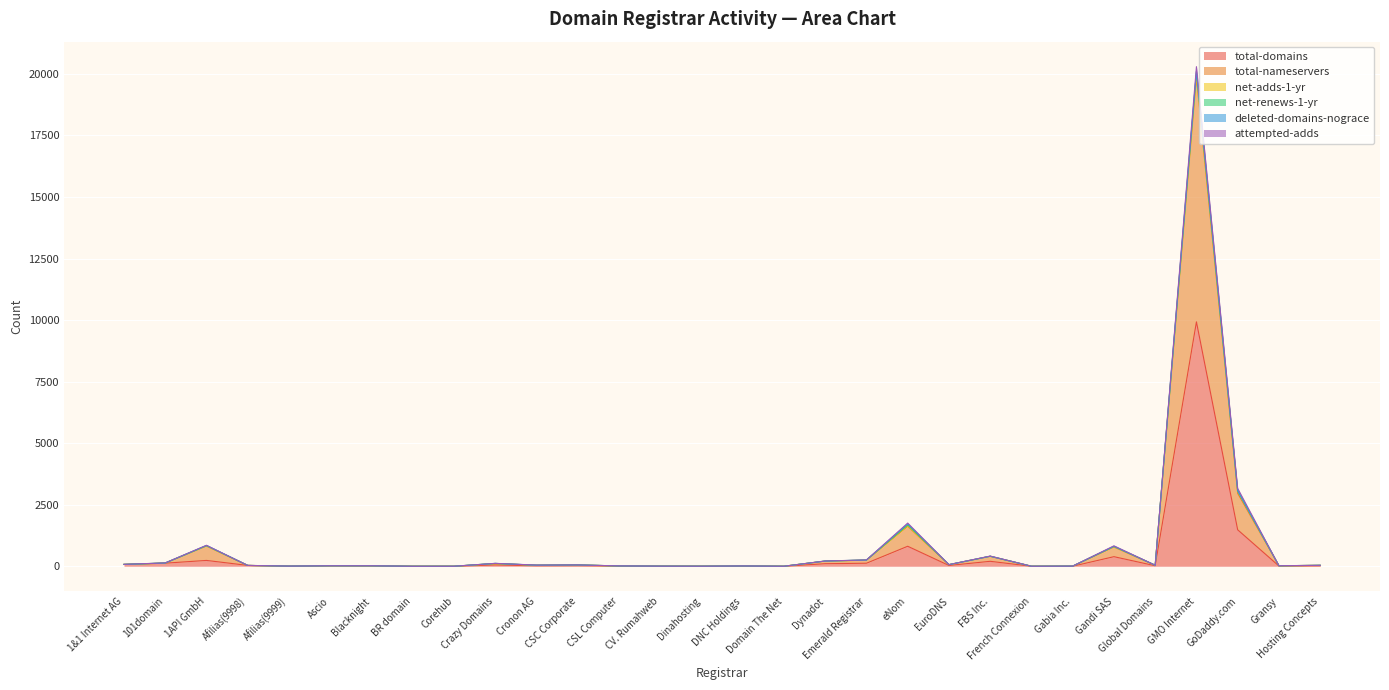

What is the difference between the maximum and second lowest values in the net-renews-1-yr series?

20294